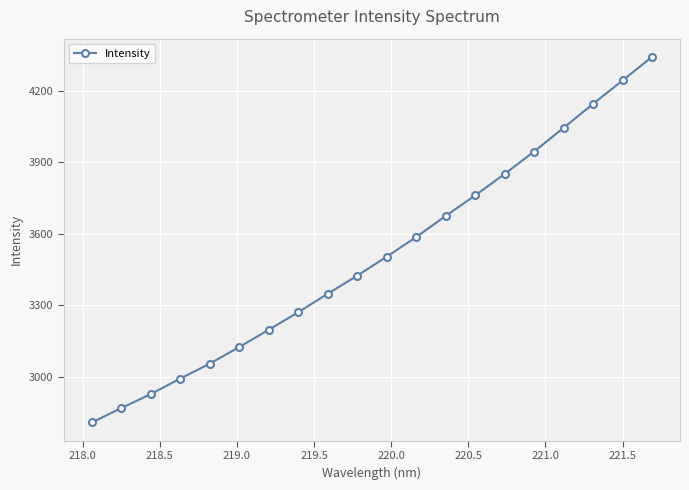

True or false: the data has more than 0 interior local peaks.

False